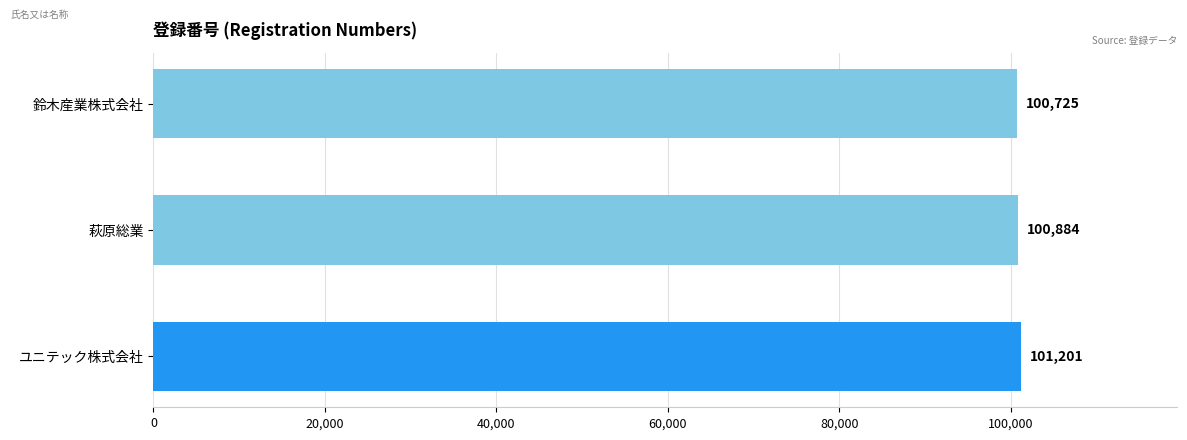

Reading top to bottom, list all the values displayed in this chart.

鈴木産業株式会社=100725	萩原総業=100884	ユニテック株式会社=101201